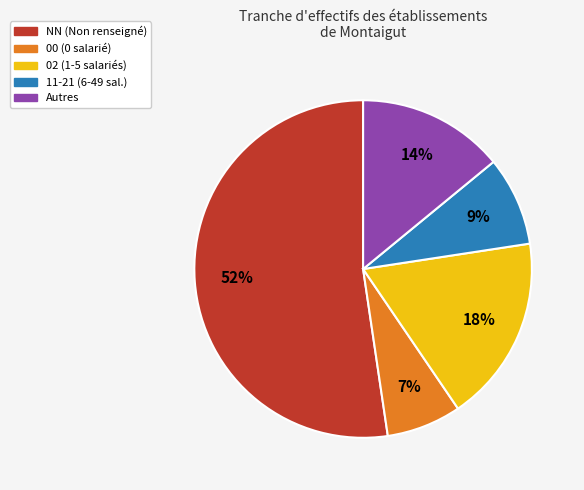

To the nearest percent, what is the average slice percentage?

20%